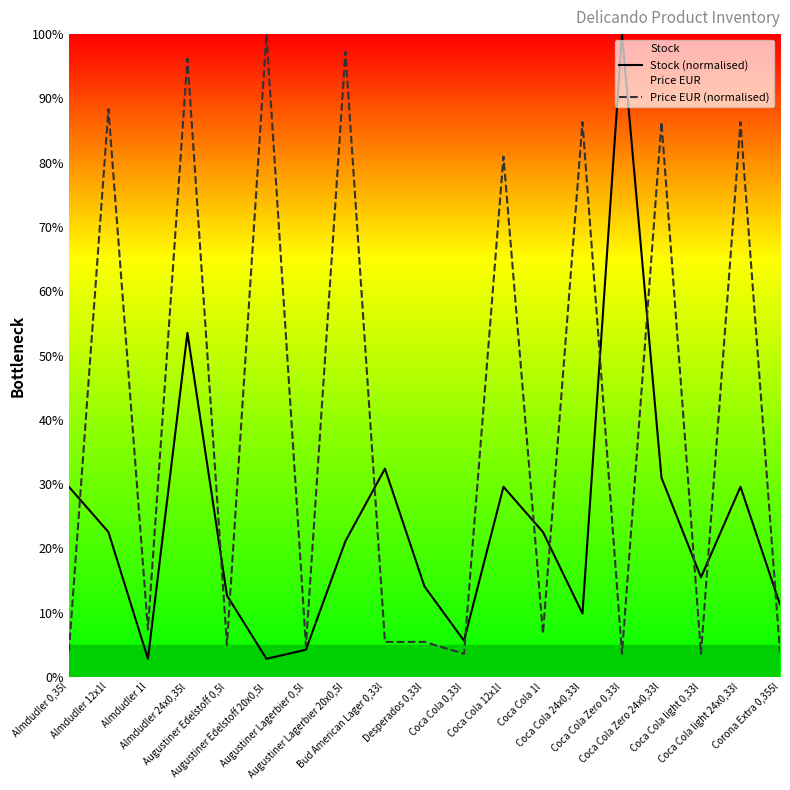

Between which two adjacent categories do Price EUR (normalised) and Stock (normalised) first intersect?

Almdudler 0,35l and Almdudler 12x1l